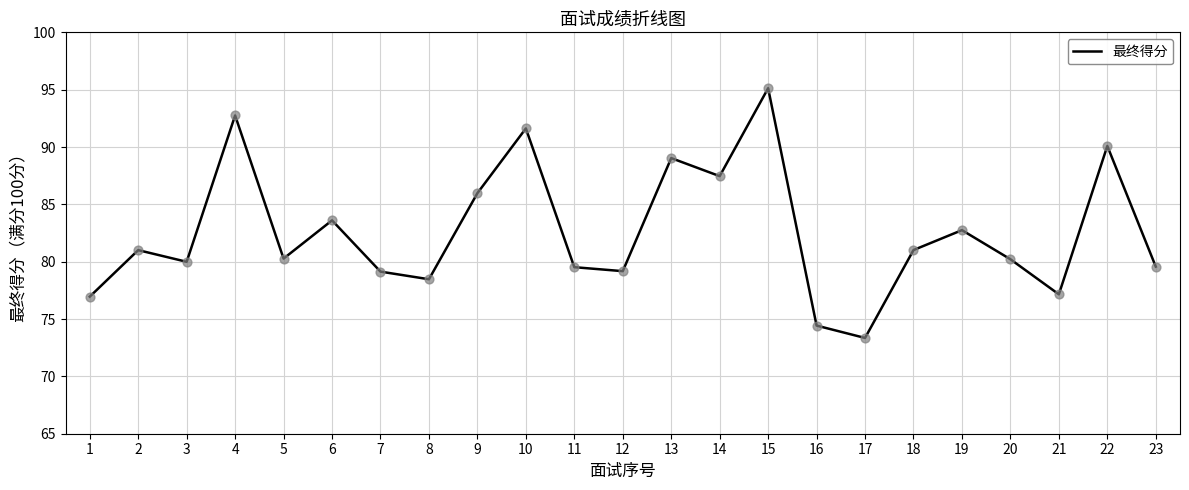

Which has a higher value, 11 or 19?

19